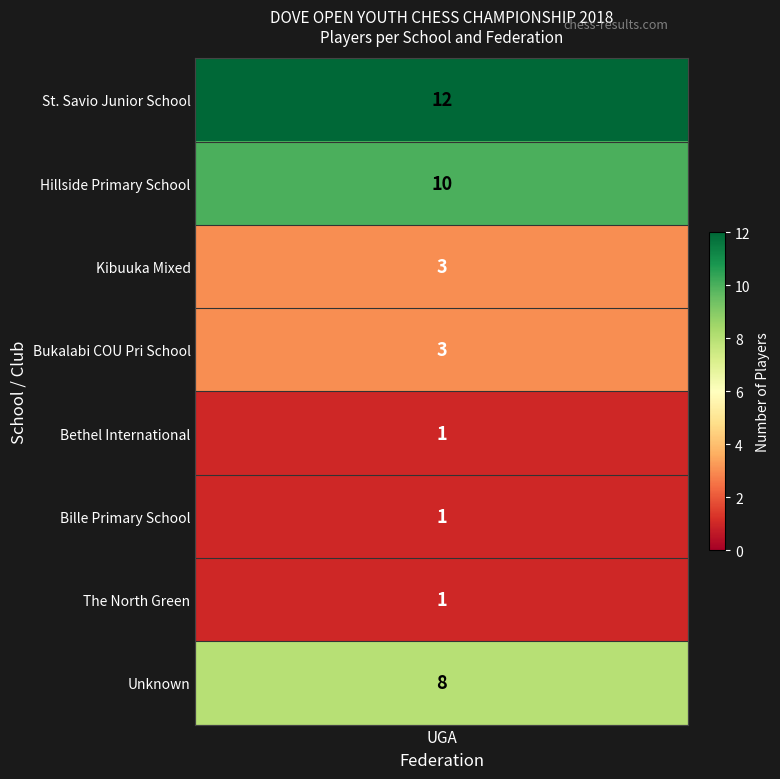

Is it true that Unknown equals 4 at 8?

False